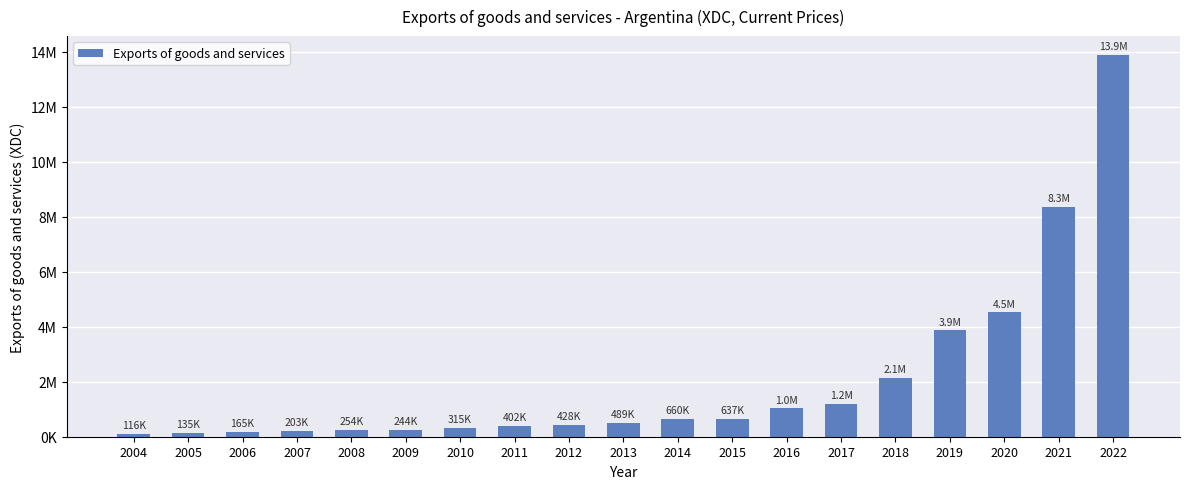

Does the chart contain any negative values?

No